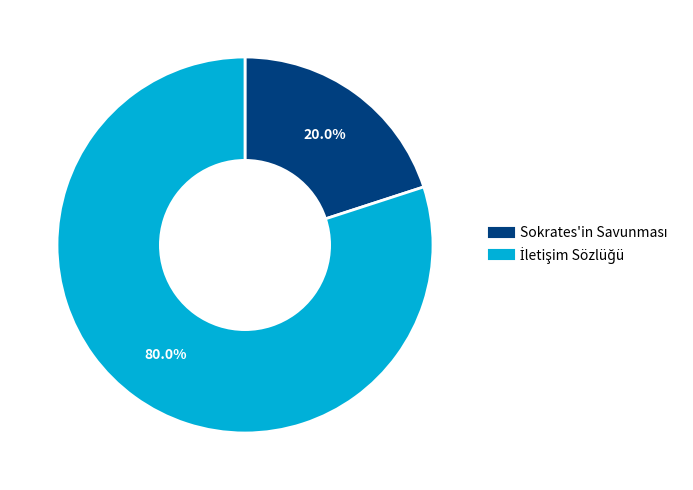

To the nearest percent, what is the difference between the largest and smallest slice percentages?

60%